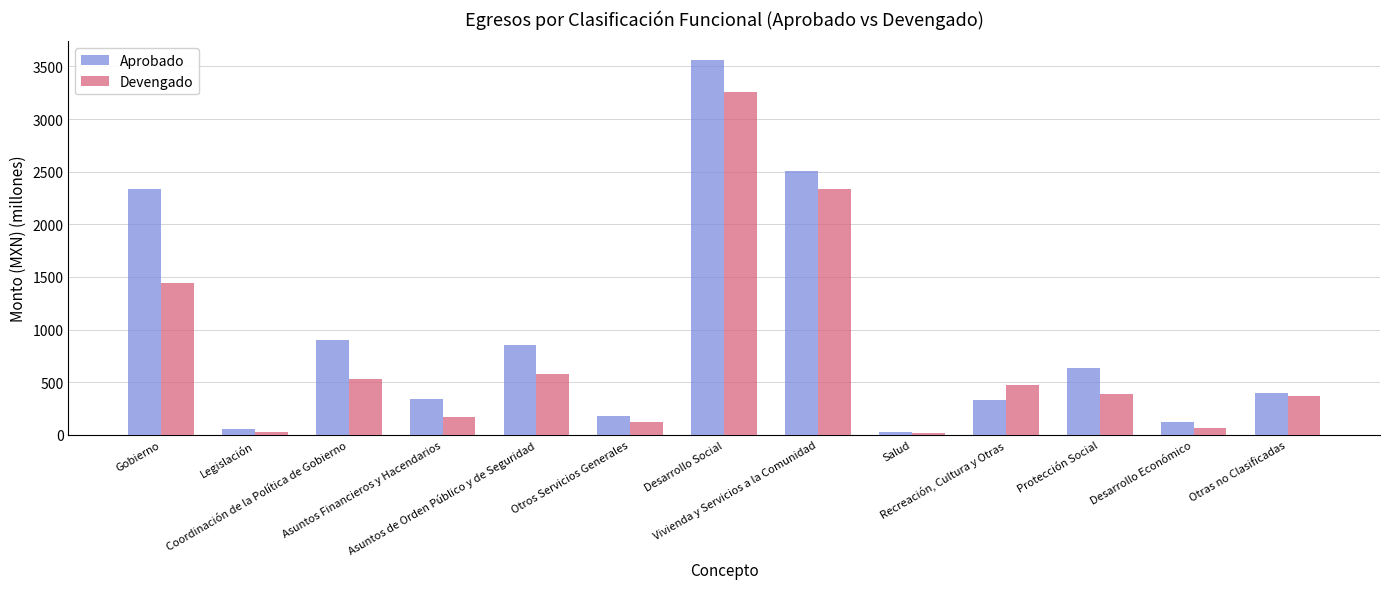

Rank the categories by Devengado value from highest to lowest.

Desarrollo Social, Vivienda y Servicios a la Comunidad, Gobierno, Asuntos de Orden Público y de Seguridad, Coordinación de la Política de Gobierno, Recreación, Cultura y Otras, Protección Social, Otras no Clasificadas, Asuntos Financieros y Hacendarios, Otros Servicios Generales, Desarrollo Económico, Legislación, Salud